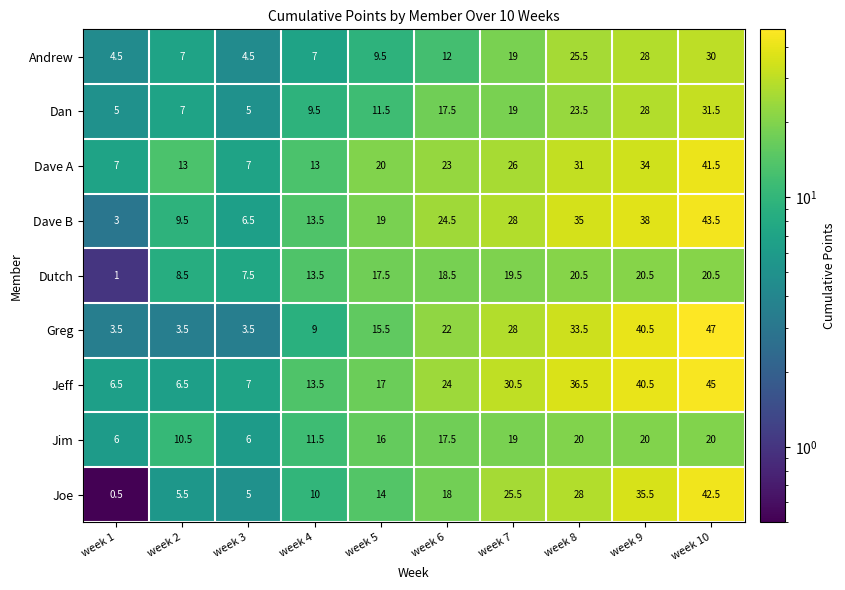

List the labels in order of Joe value, largest first.

week 10, week 9, week 8, week 7, week 6, week 5, week 4, week 2, week 3, week 1